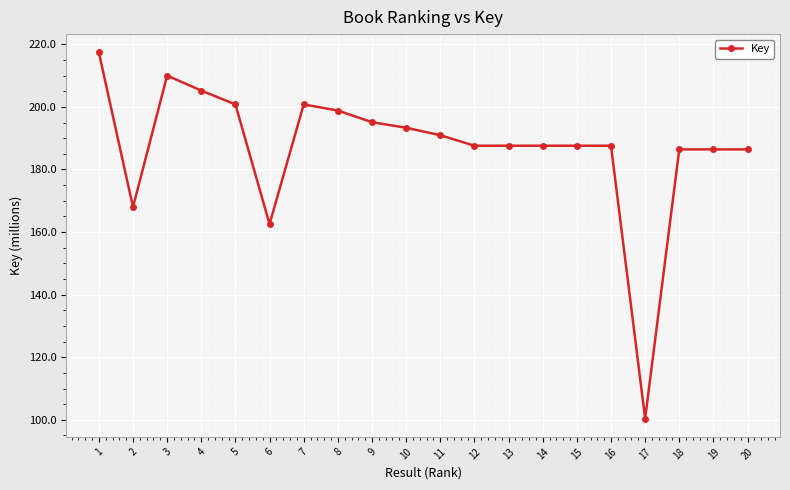

What is the difference between the maximum and minimum values?

117.0